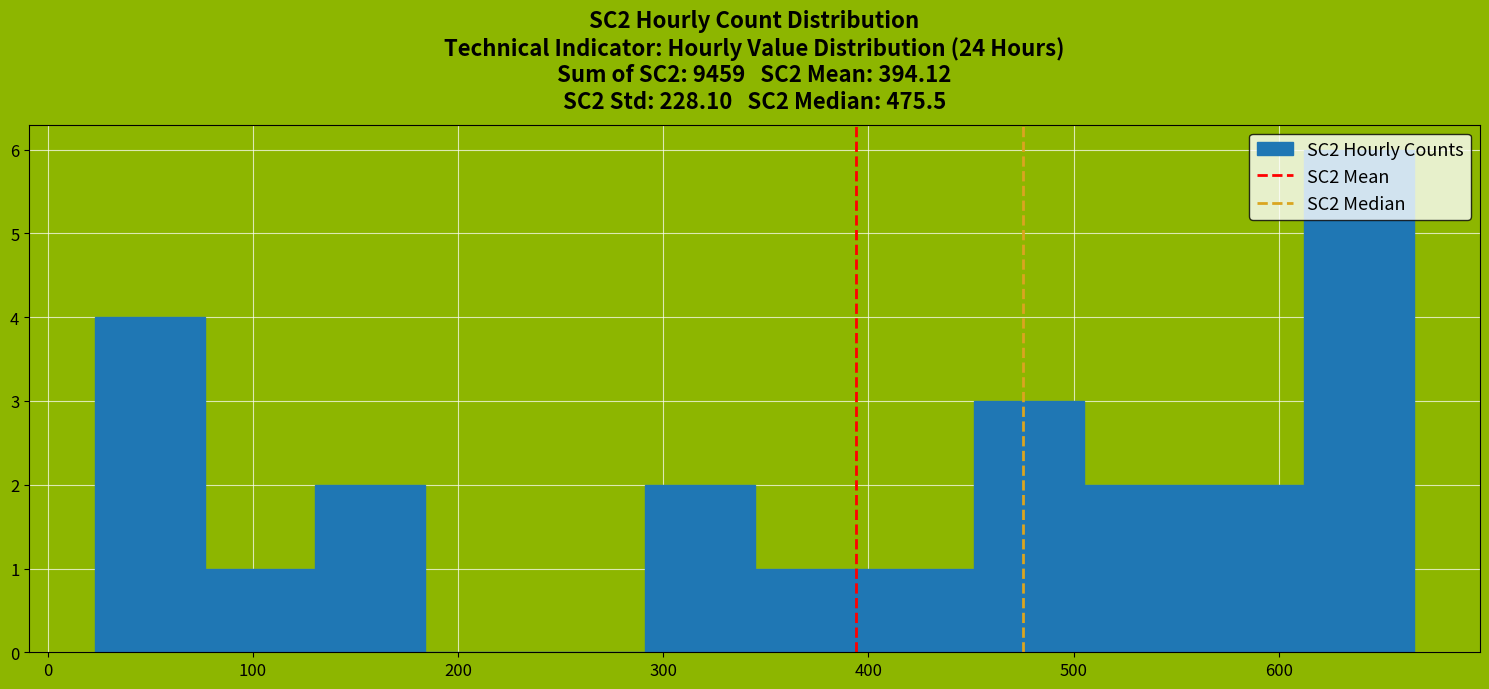

What is the height of the bar covering 130 to 180 on the x-axis? Neither the bar edges nor the heights are printed on the chart, so give them approximately, as read against the axes.

2